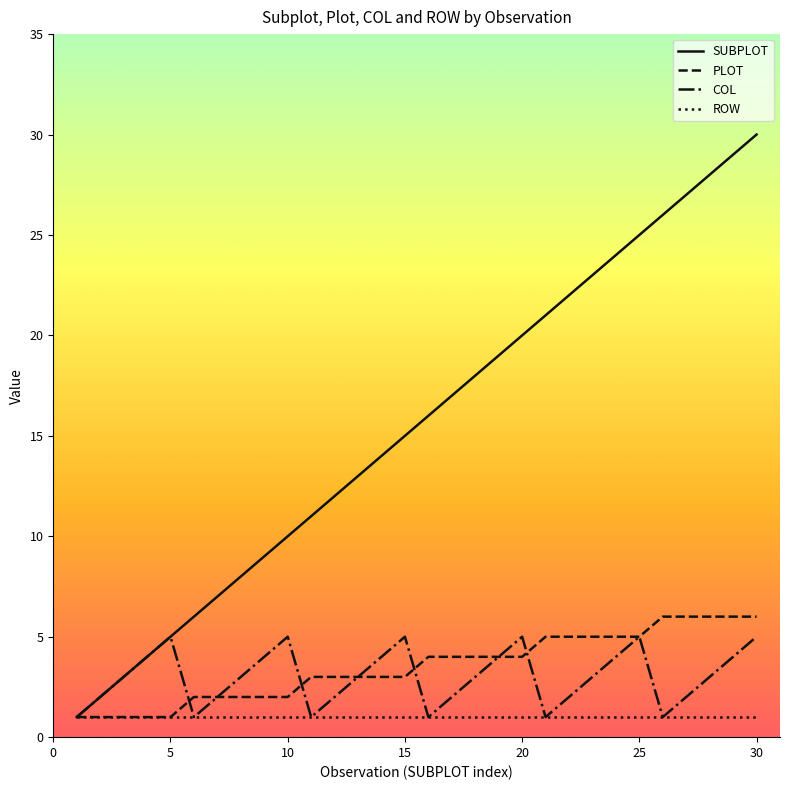

Which series has the widest spread of values?

SUBPLOT